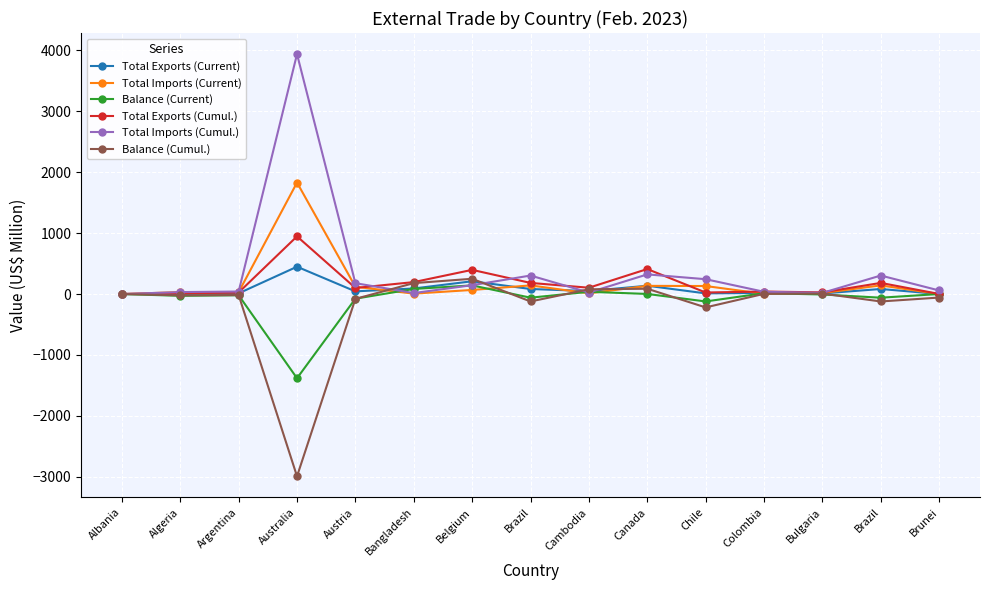

What is the sum of the Total Imports (Current) values at Bangladesh and Albania?

7.7